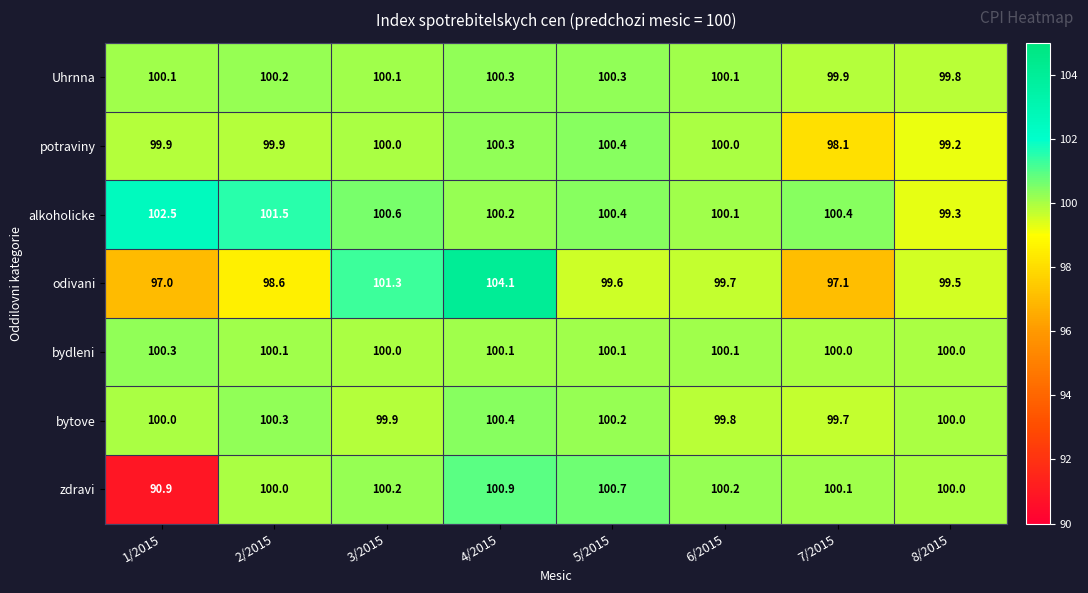

What is the sum of the odivani values at 4/2015 and 1/2015?

201.1